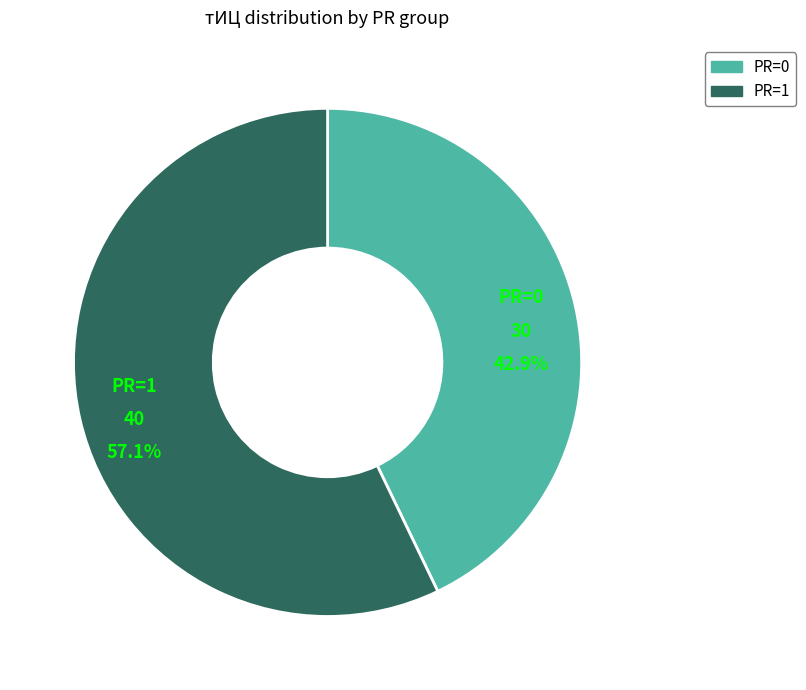

How many slices are in this pie chart?

2